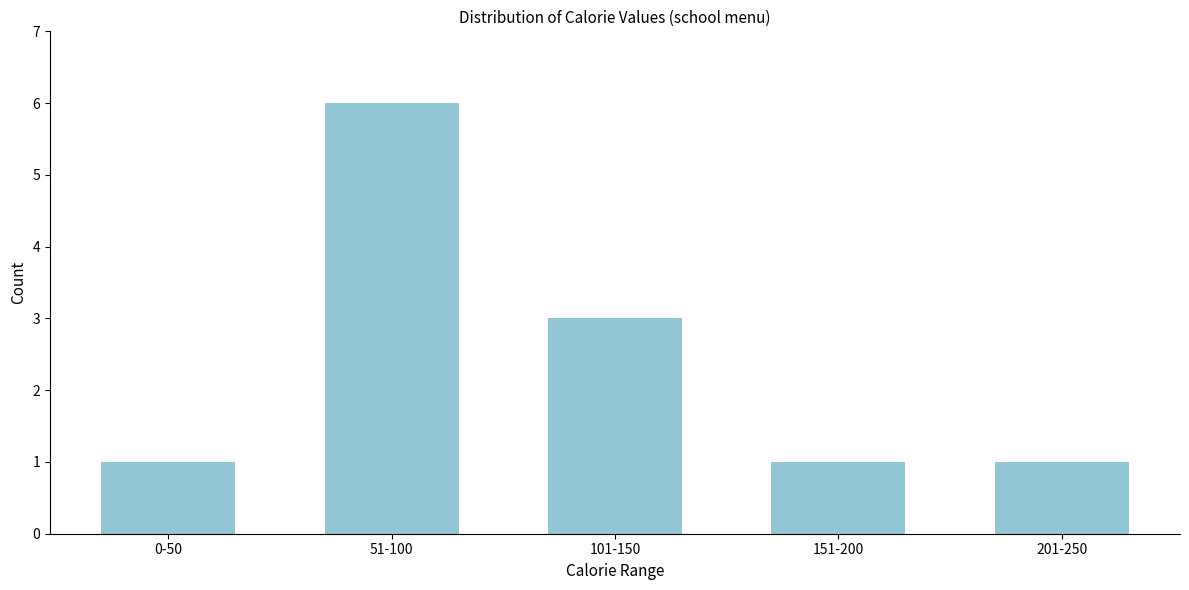

Reading left to right, extract all data points from this chart.

0-50=1	51-100=6	101-150=3	151-200=1	201-250=1